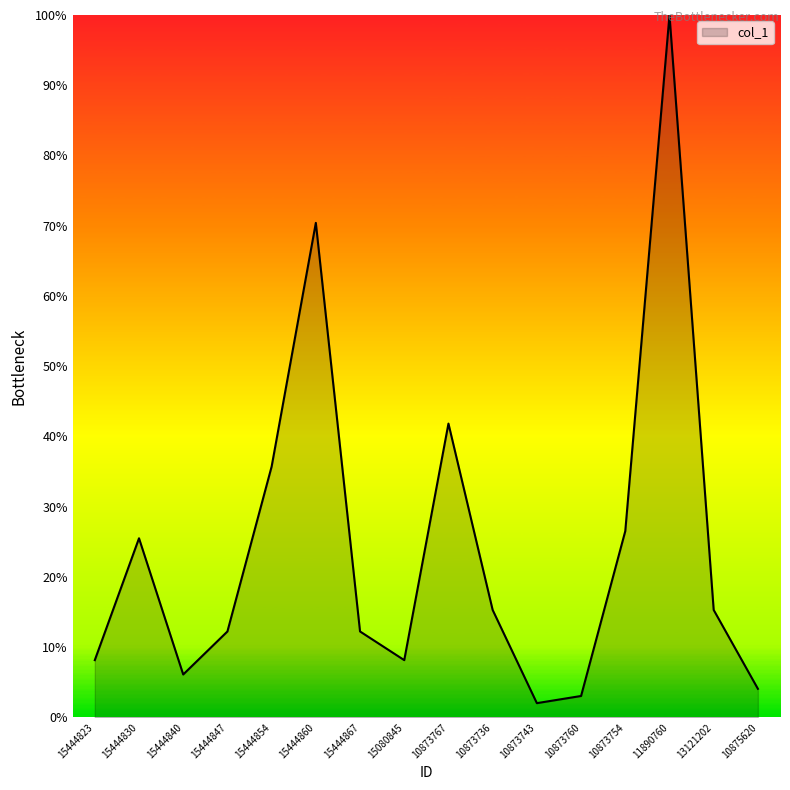

What is the change in value from 15444847 to 10873760?

-9.2